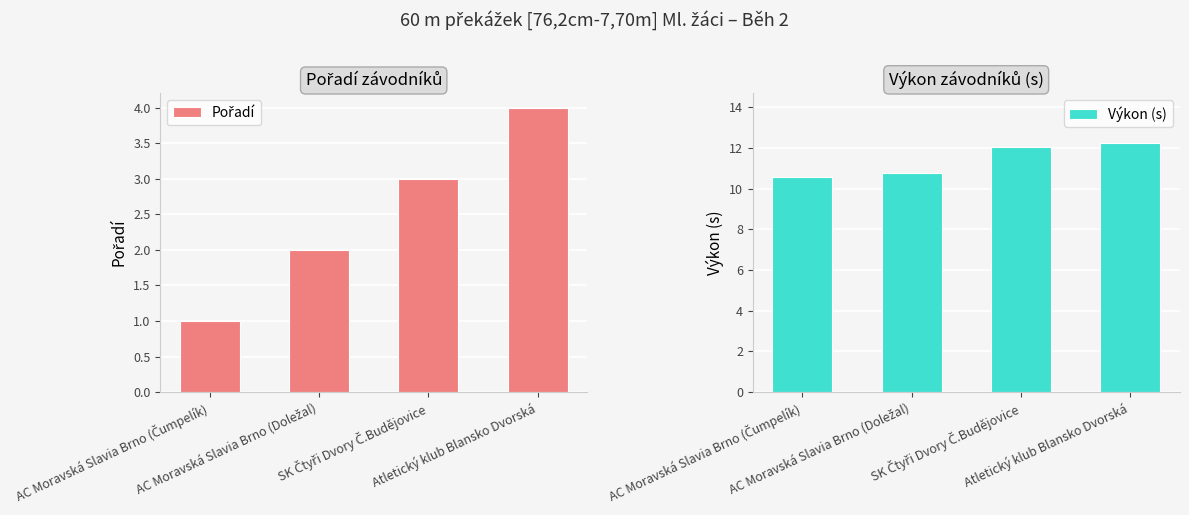

What value does the Pořadí series have at SK Čtyři Dvory Č.Budějovice?

3.0